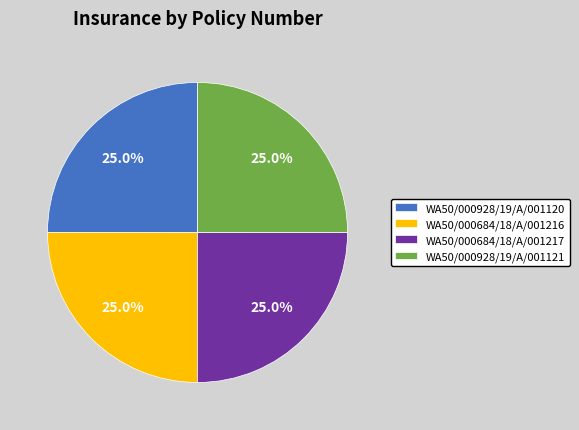

What percentage is the WA50/000684/18/A/001217 slice, to the nearest percent?

25%